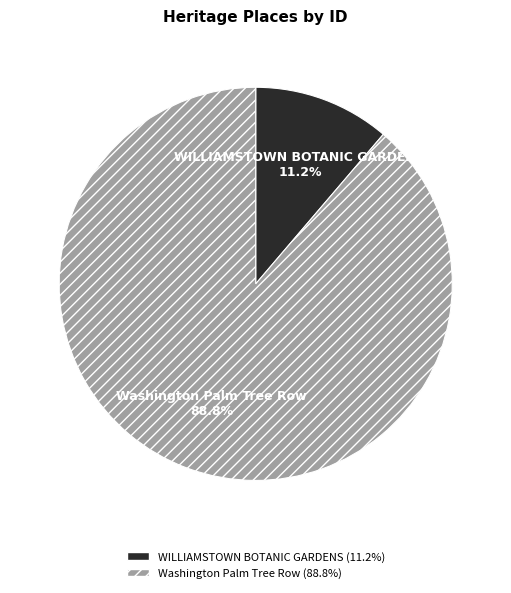

What percentage is NOT represented by WILLIAMSTOWN BOTANIC GARDENS?

88.8%